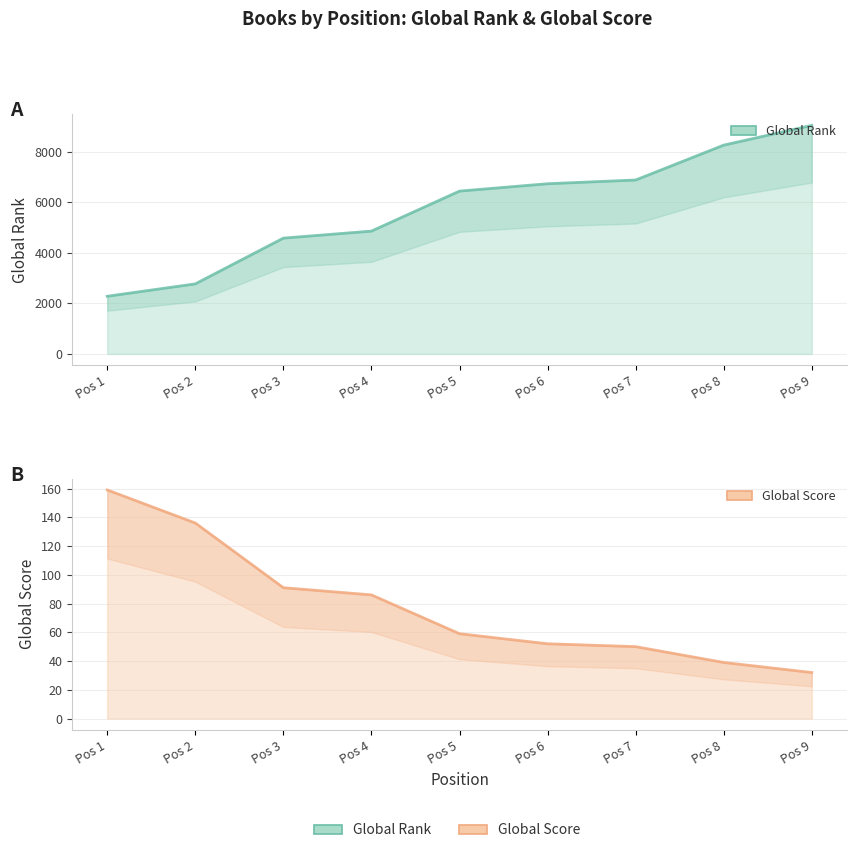

What is the total value across all series at Pos 8?

8294